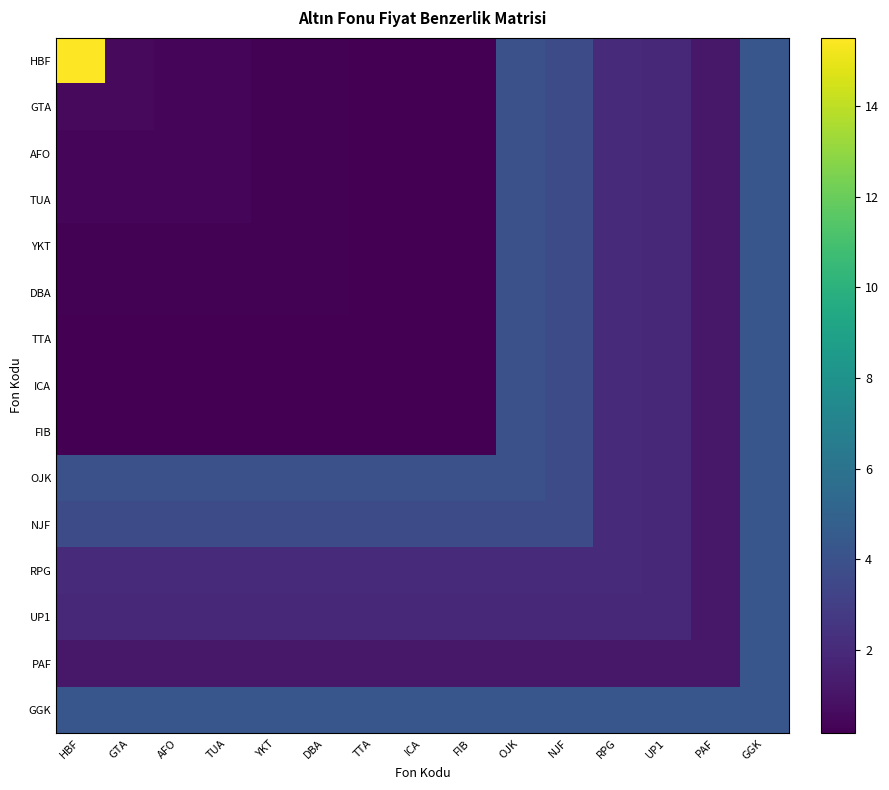

At how many categories does at least one series exceed 6?

1